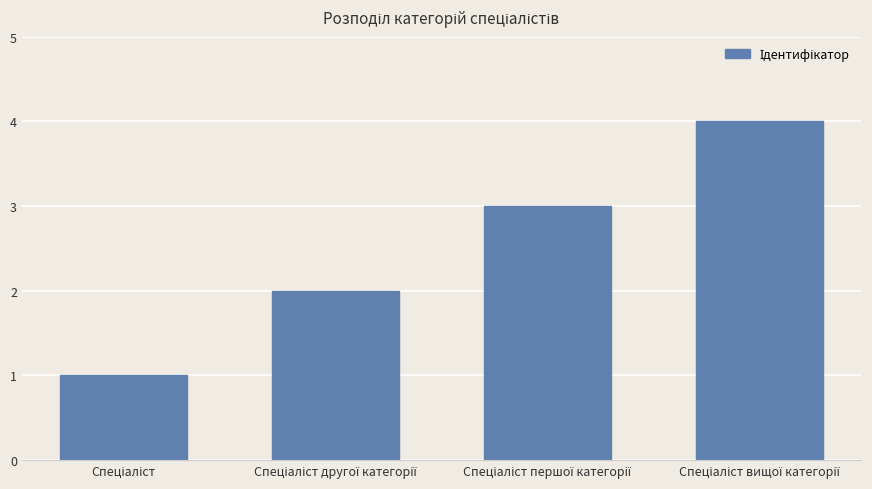

What is the smallest value displayed?

1